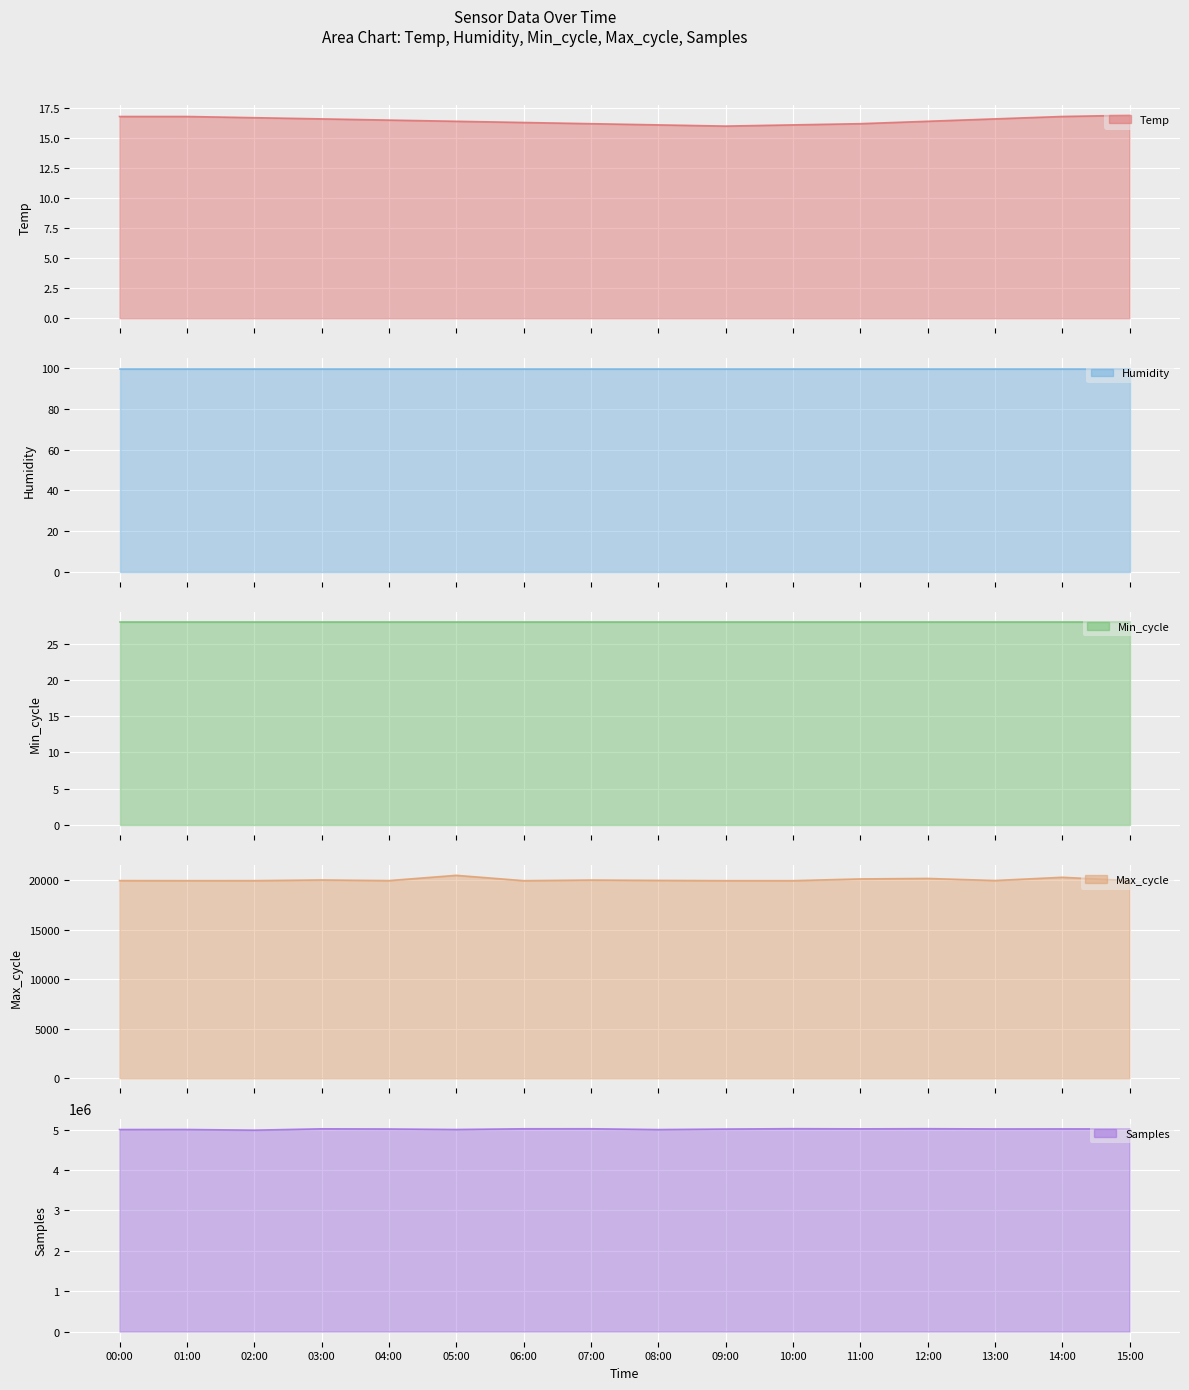

At which category is the sum across all series the highest?

10:00